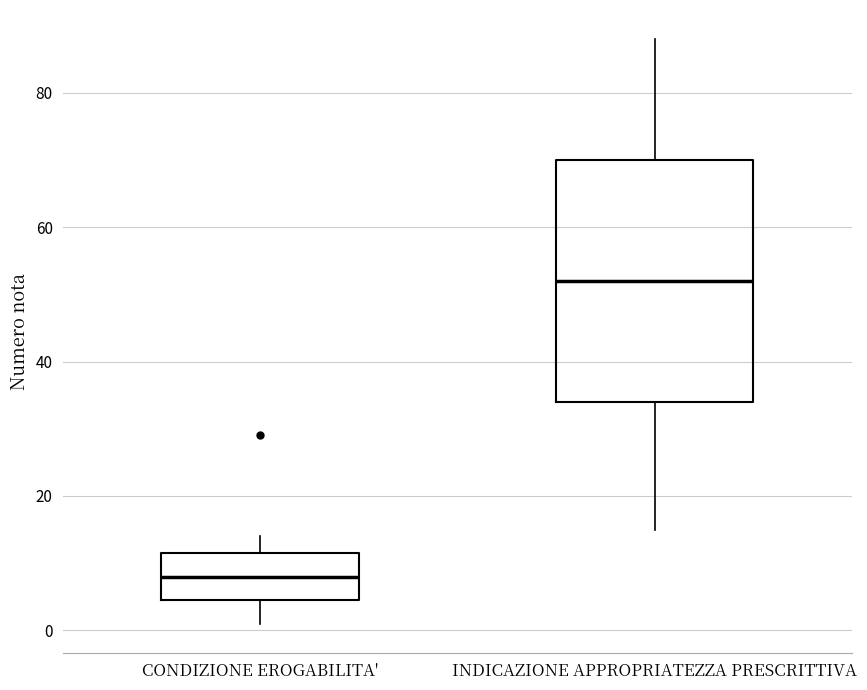

Reading left to right, transcribe this box plot: for each box, give where its median line is, the range the box spans, and where its two whiskers end, as read against the y-axis. The values are not printed on the chart, so give them approximately, as read against the axis.

CONDIZIONE EROGABILITA': median 8, box 4 to 12, whiskers 2 to 14
INDICAZIONE APPROPRIATEZZA PRESCRITTIVA: median 52, box 34 to 70, whiskers 16 to 88